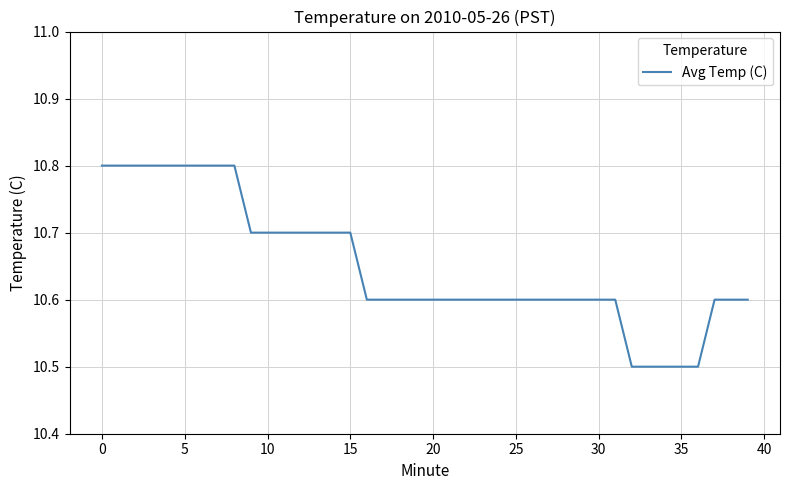

What is the average value?

10.7